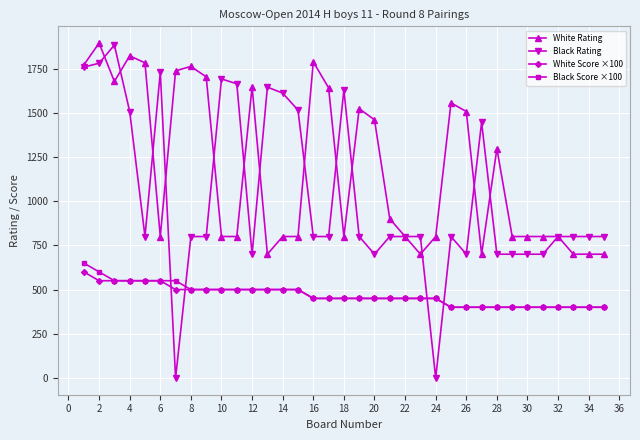

True or false: Black Rating has more than 1 interior local peaks.

True